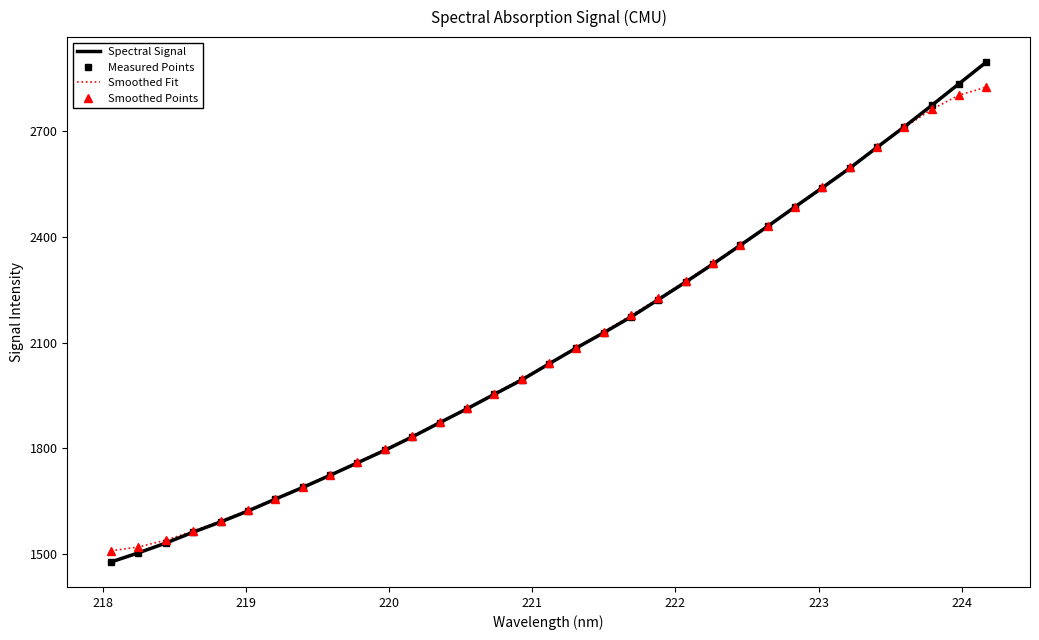

True or false: Smoothed Fit has more than 0 points higher than both neighbors.

False